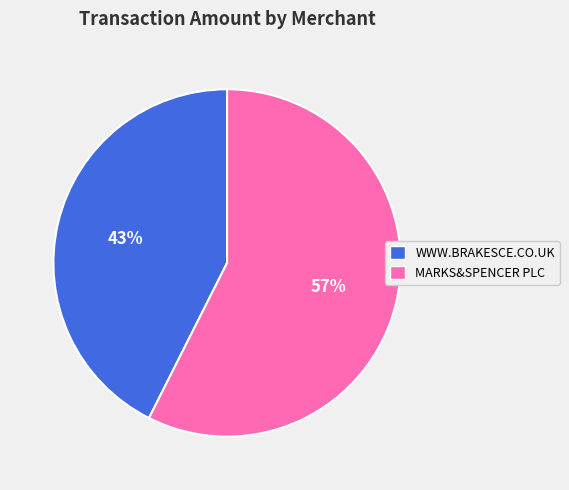

Is it true that MARKS&SPENCER PLC is 48% of the pie?

False